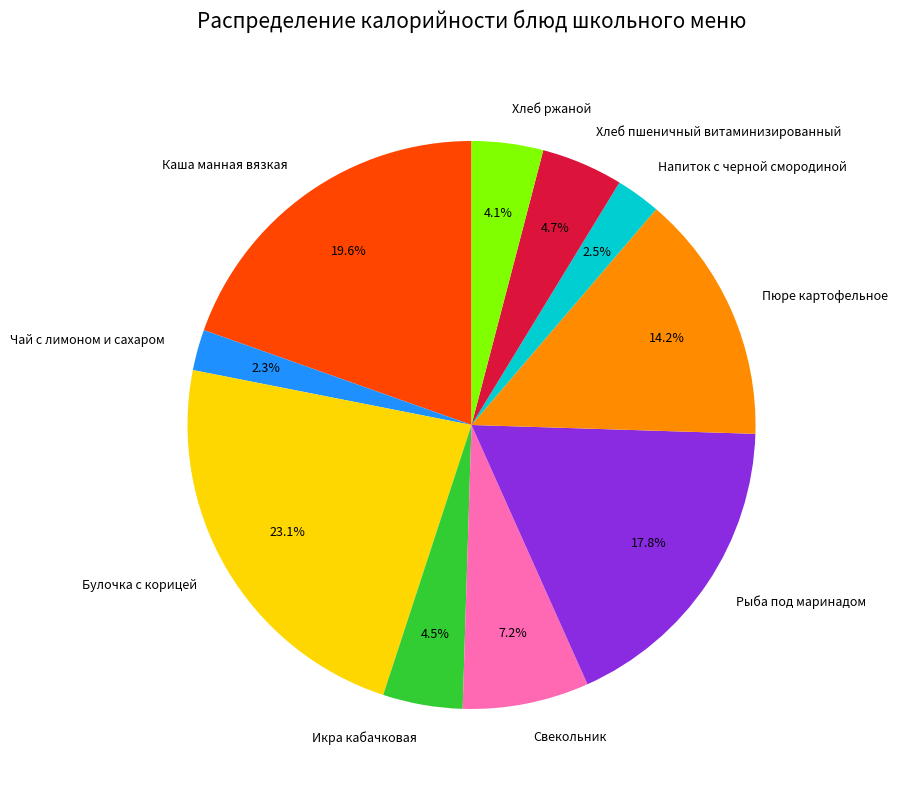

Is there any slice that represents more than half of the pie?

No